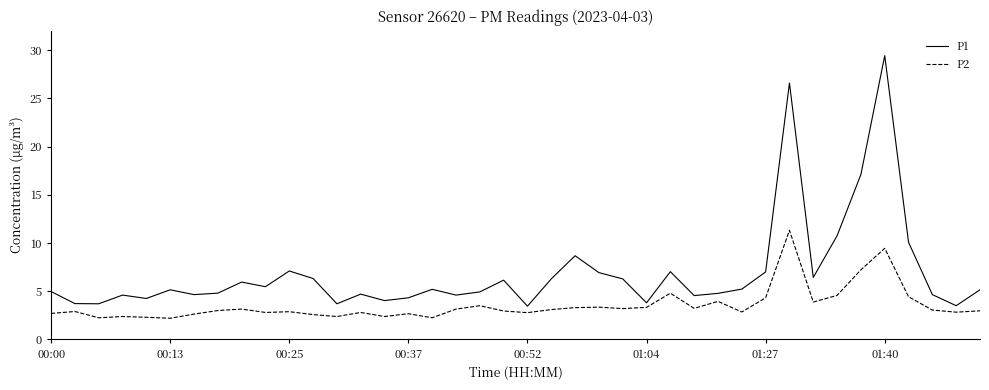

What are all the series names shown in the legend?

P1, P2